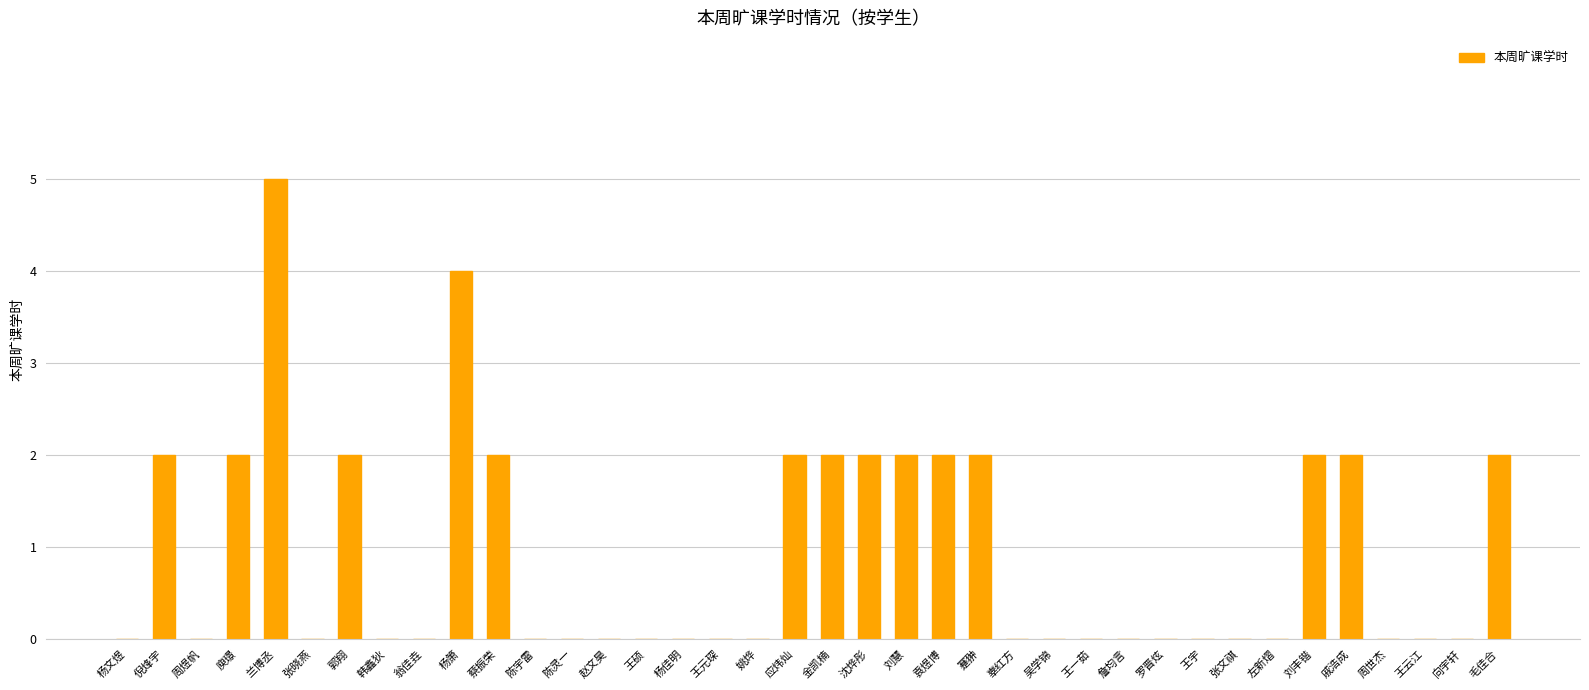

Reading left to right, what are all the values shown in this chart?

0	2	0	2	5	0	2	0	0	4	2	0	0	0	0	0	0	0	2	2	2	2	2	2	0	0	0	0	0	0	0	0	2	2	0	0	0	2